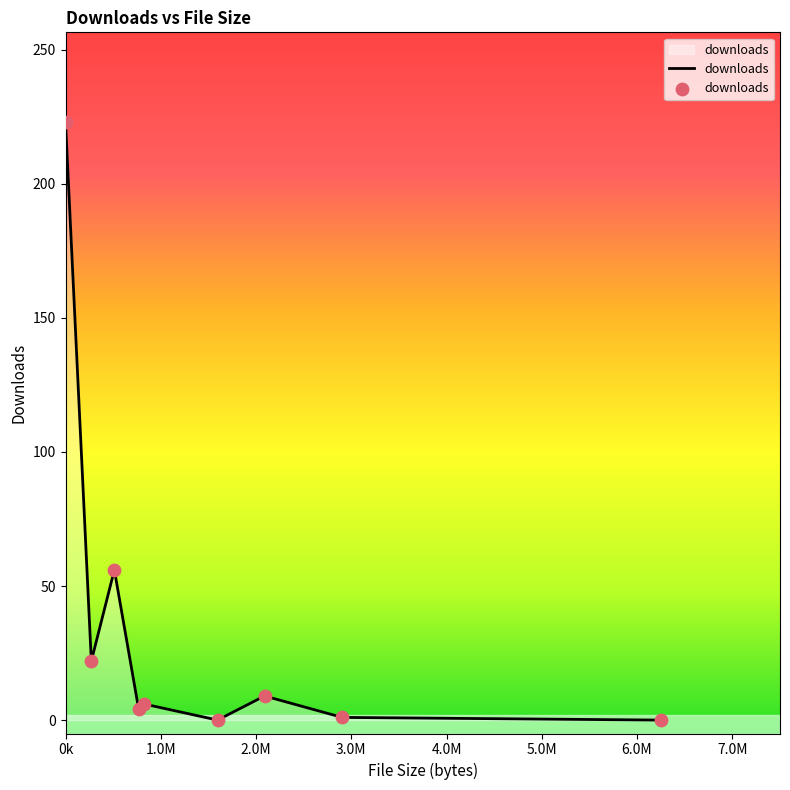

What is the difference between the maximum and minimum values?

223